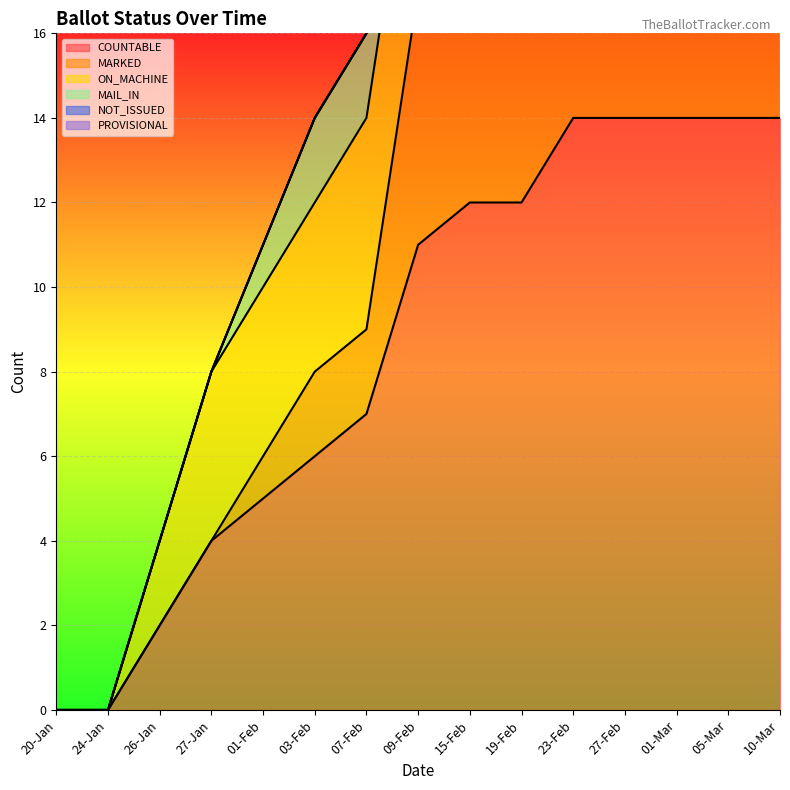

Is it true that COUNTABLE equals 11 at 09-Feb?

True